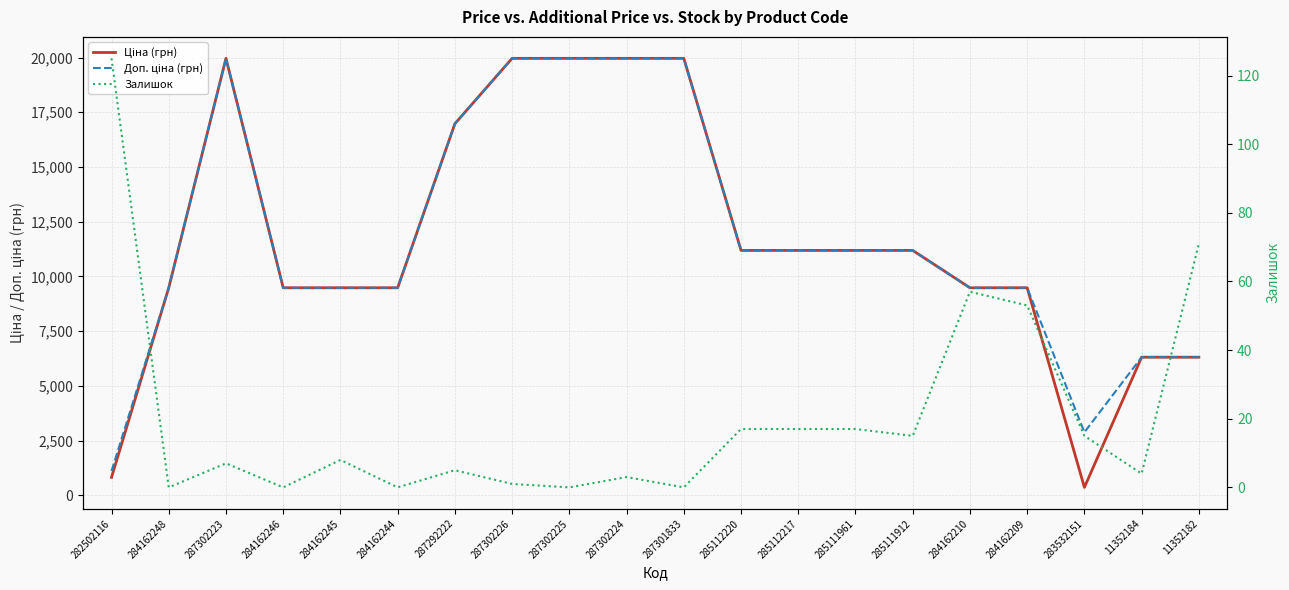

Is the value of Залишок at 284162245 greater than the value of Доп. ціна (грн) at 284162246?

No